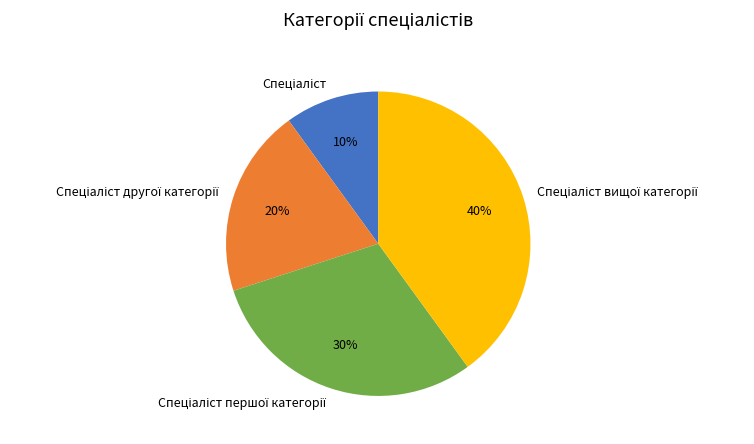

How many segments does this pie chart have?

4